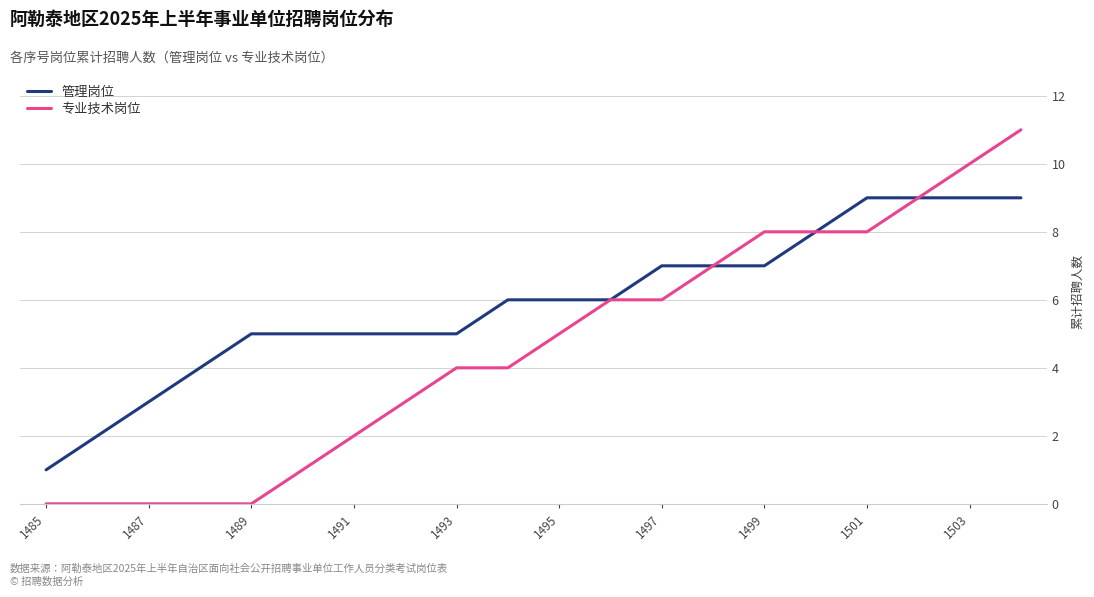

Which series has the largest total across all categories?

管理岗位